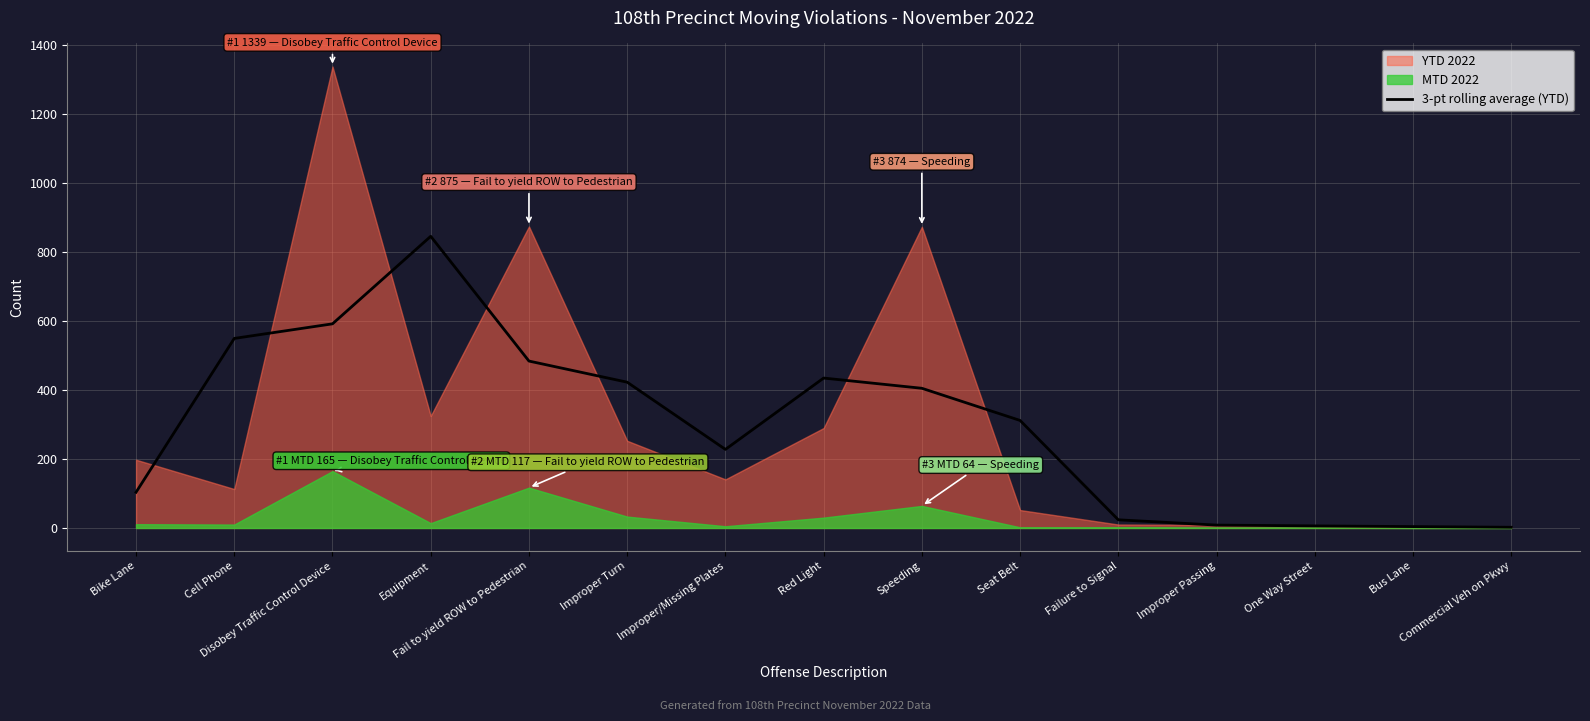

Reading left to right, list all the values displayed in this chart.

103.7	550.0	592.3	846.3	484.3	423.0	228.0	435.0	405.3	312.0	23.7	8.3	6.0	4.0	2.0